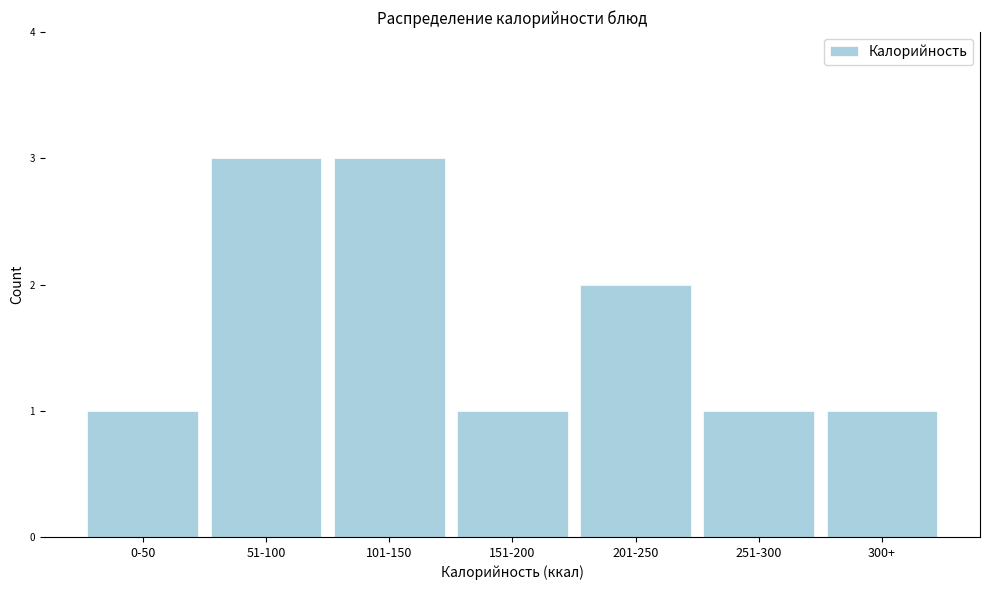

Reading right to left, extract all data points from this chart.

1	1	2	1	3	3	1